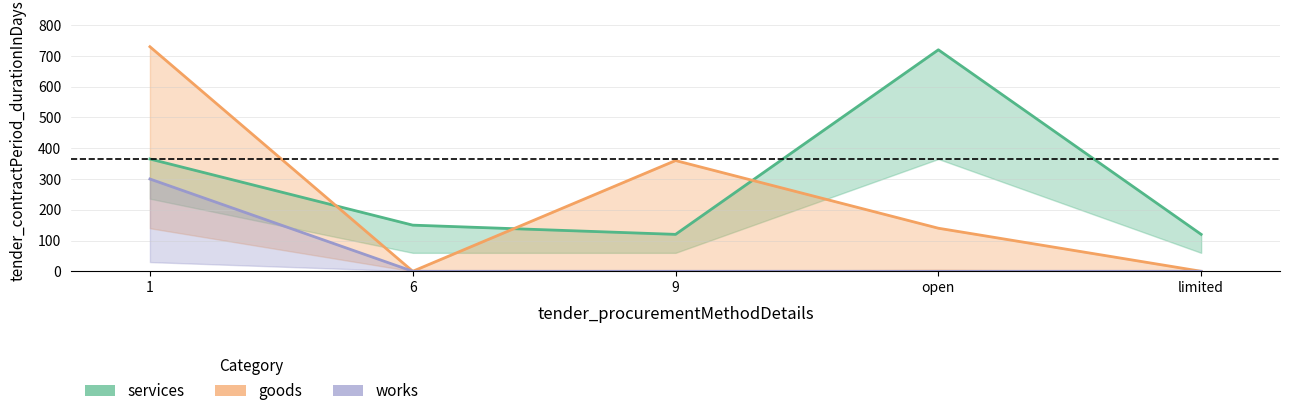

Count the number of categories in the chart.

5